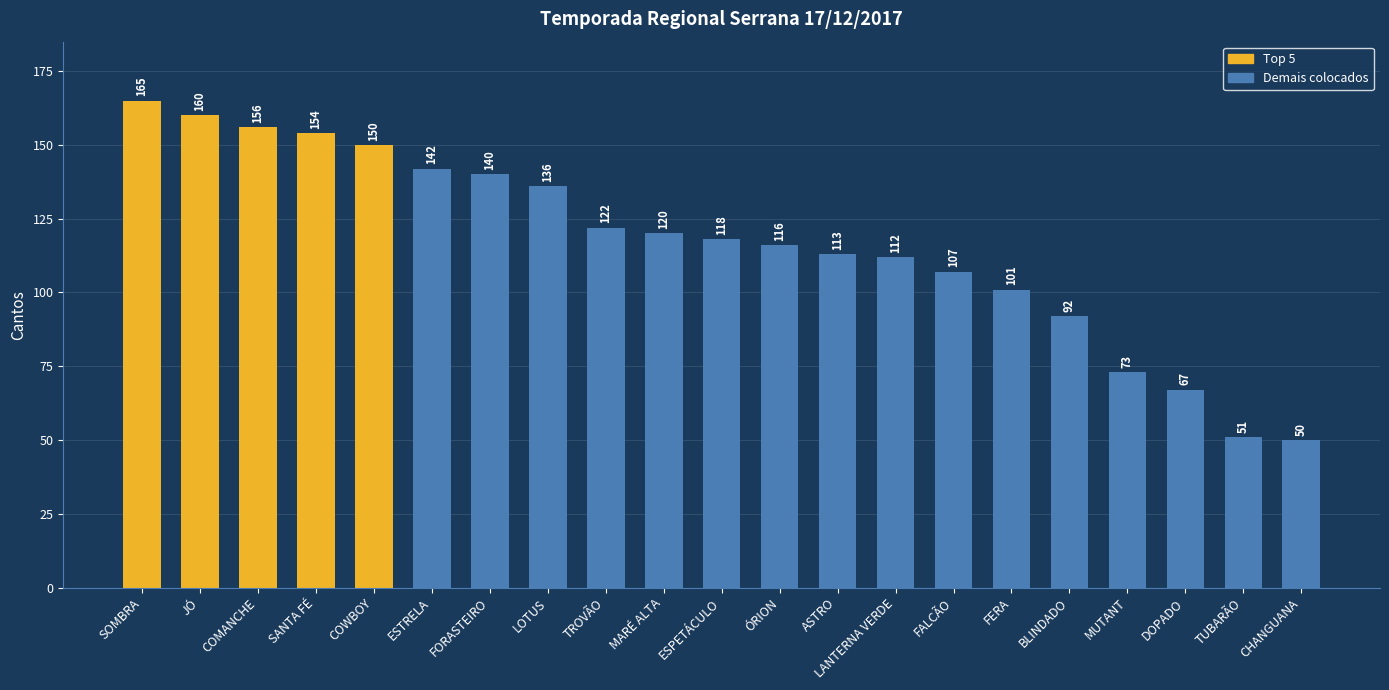

What is the average value?

116